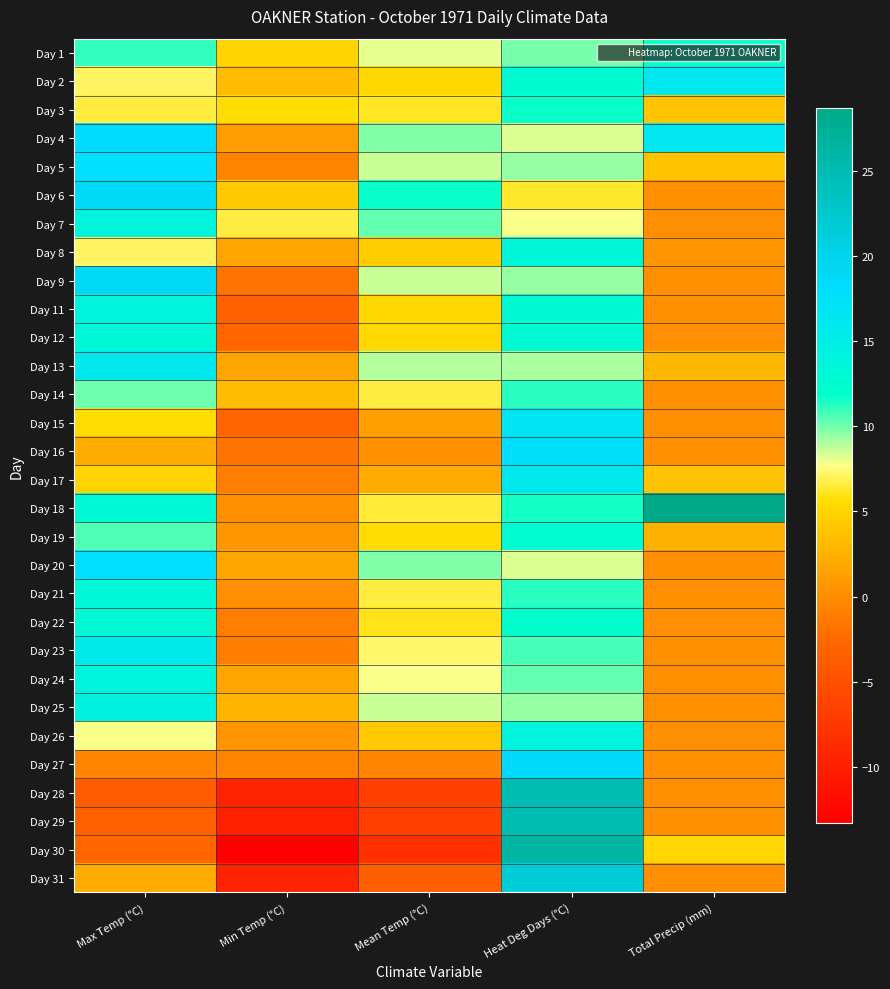

Which has a higher value, Heat Deg Days (°C) or Total Precip (mm)?

Total Precip (mm)